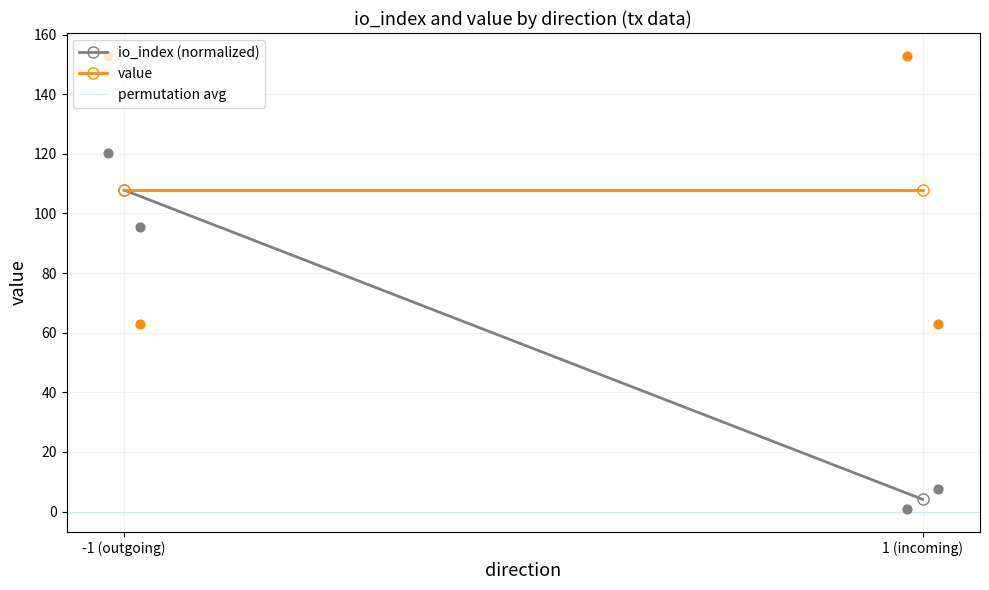

Which series has the widest spread of Y values?

io_index (normalized)